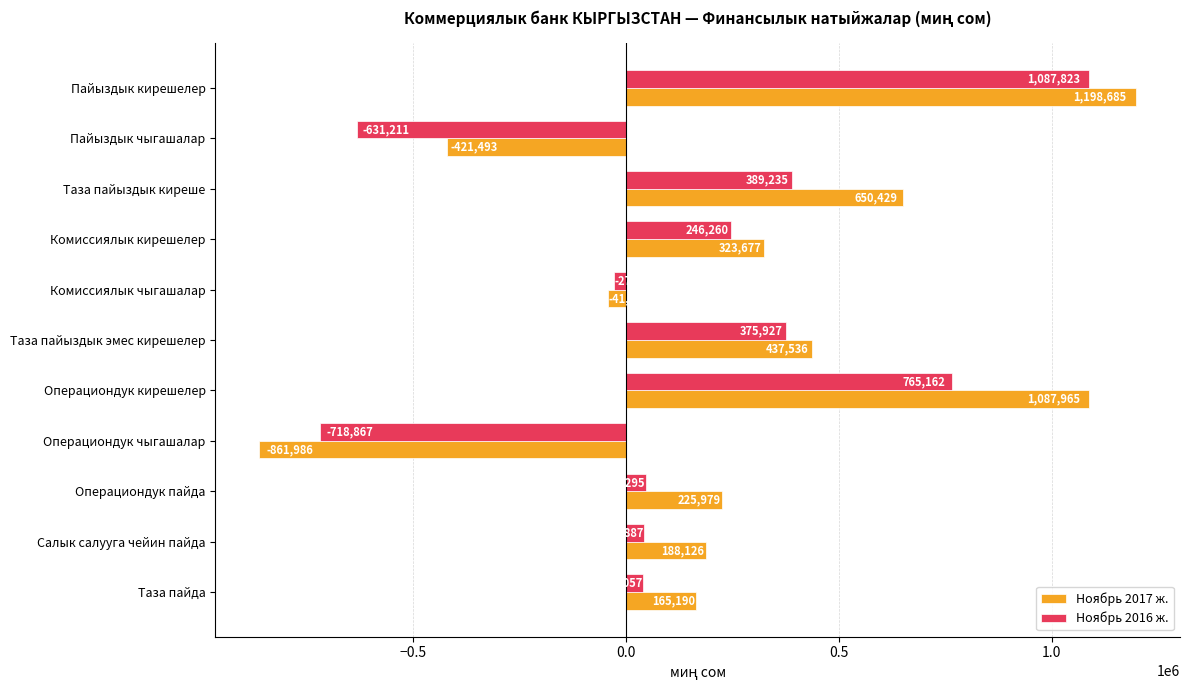

What is the difference between the second highest and second lowest values in the Ноябрь 2017 ж. series?

1509458